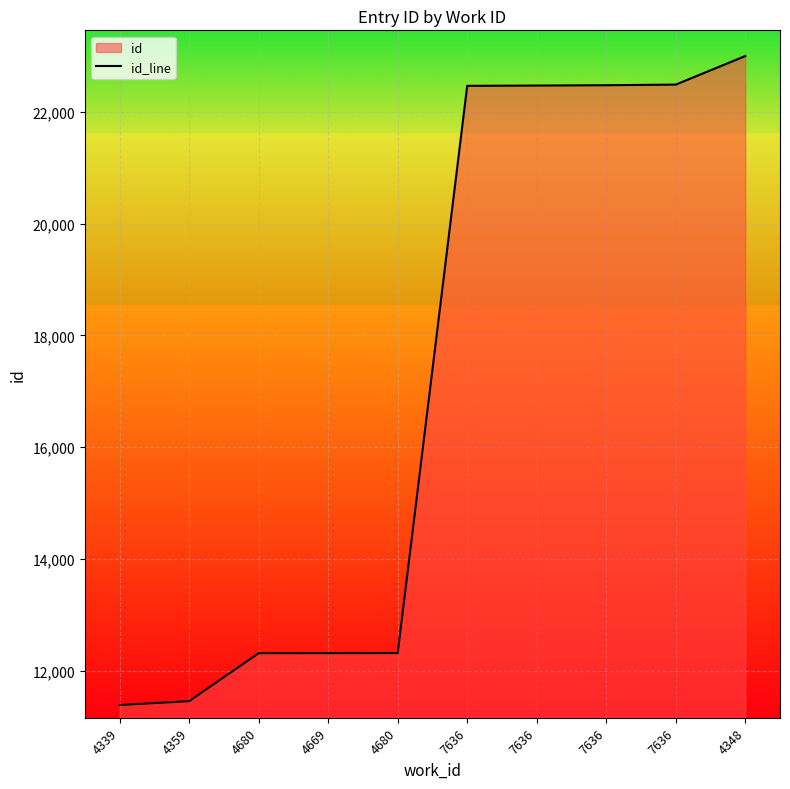

What is the average value?

17269